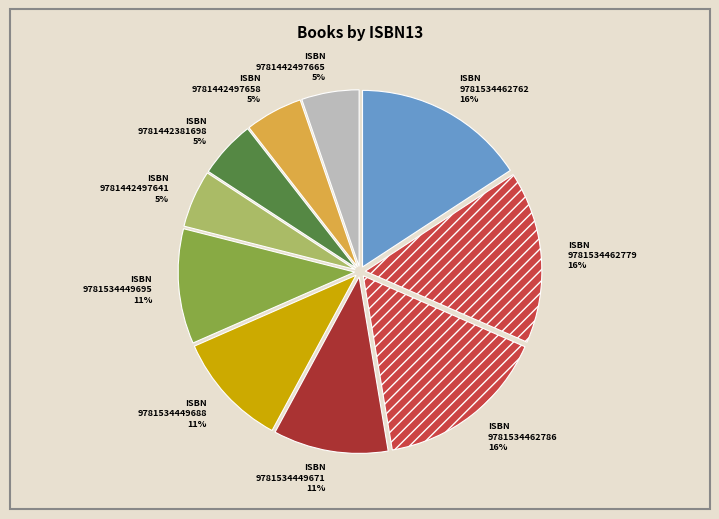

To the nearest percent, what percentage of the pie is 9781534449688?

11%